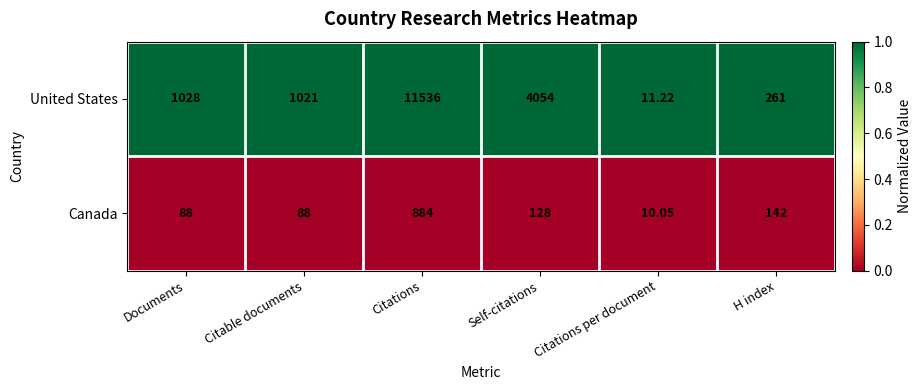

At which label does Canada reach its minimum?

Citations per document